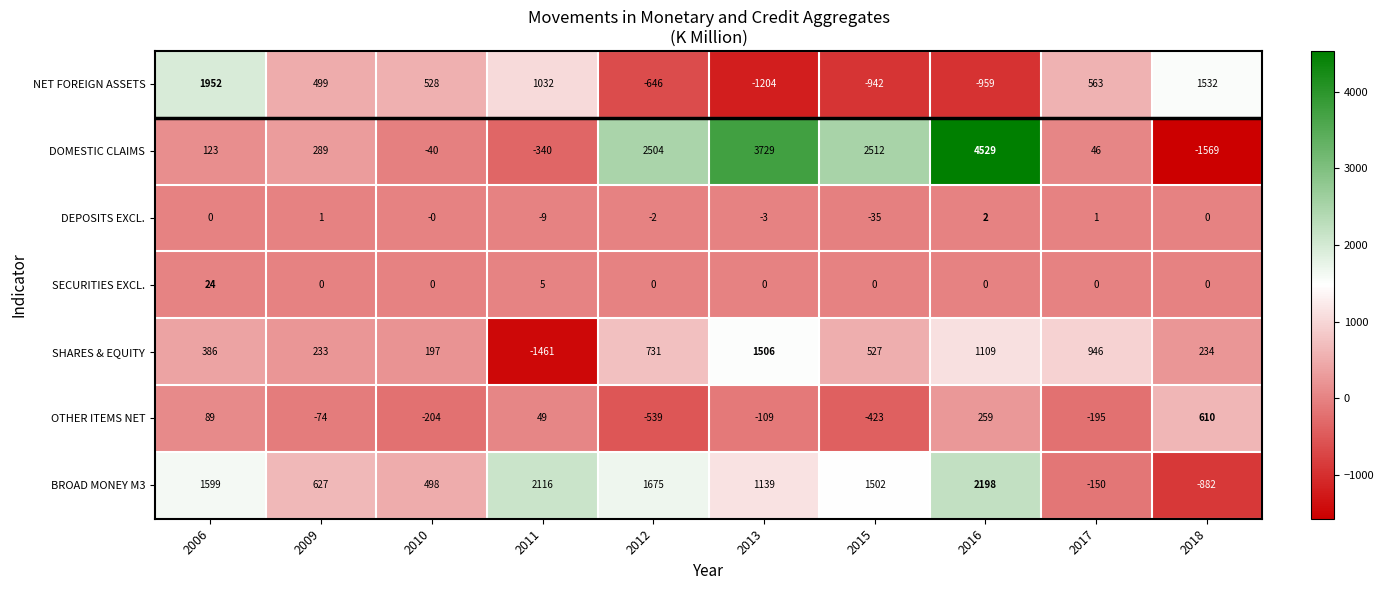

Rank the series at 2011 from highest to lowest value.

BROAD MONEY M3, NET FOREIGN ASSETS, OTHER ITEMS NET, SECURITIES EXCL., DEPOSITS EXCL., DOMESTIC CLAIMS, SHARES & EQUITY